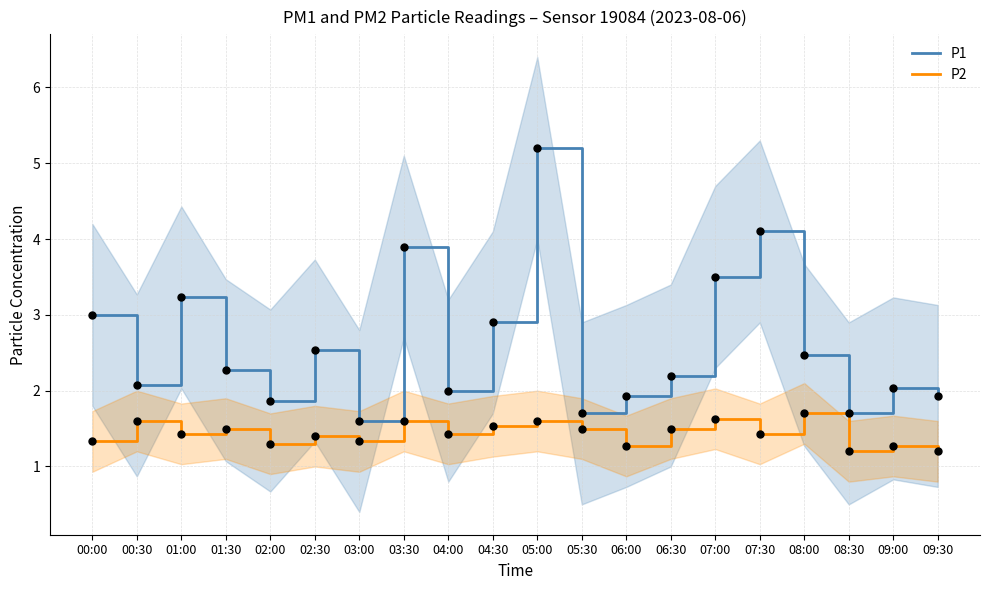

Which series has the widest spread of Y values?

P1